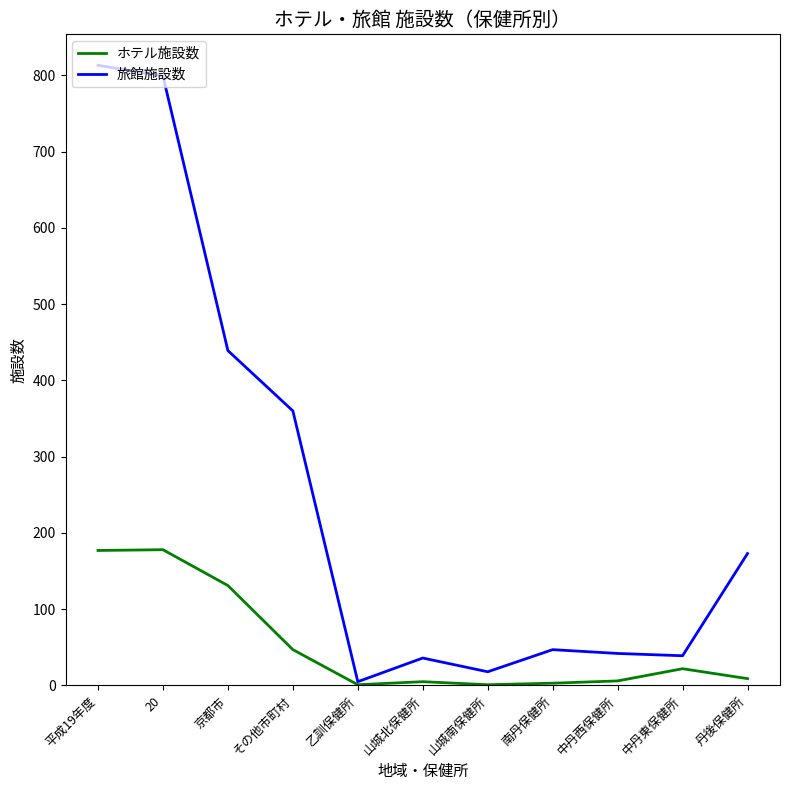

What is the average value of the 旅館施設数 series?

252